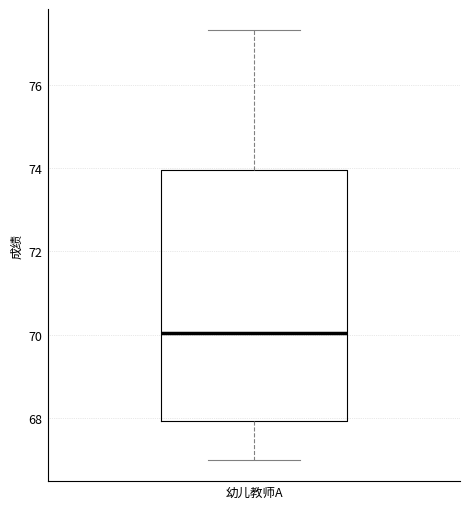

Where does the median line of the box for 幼儿教师A sit on the y-axis? The values are not printed on the chart, so give them approximately, as read against the axis.

70.0